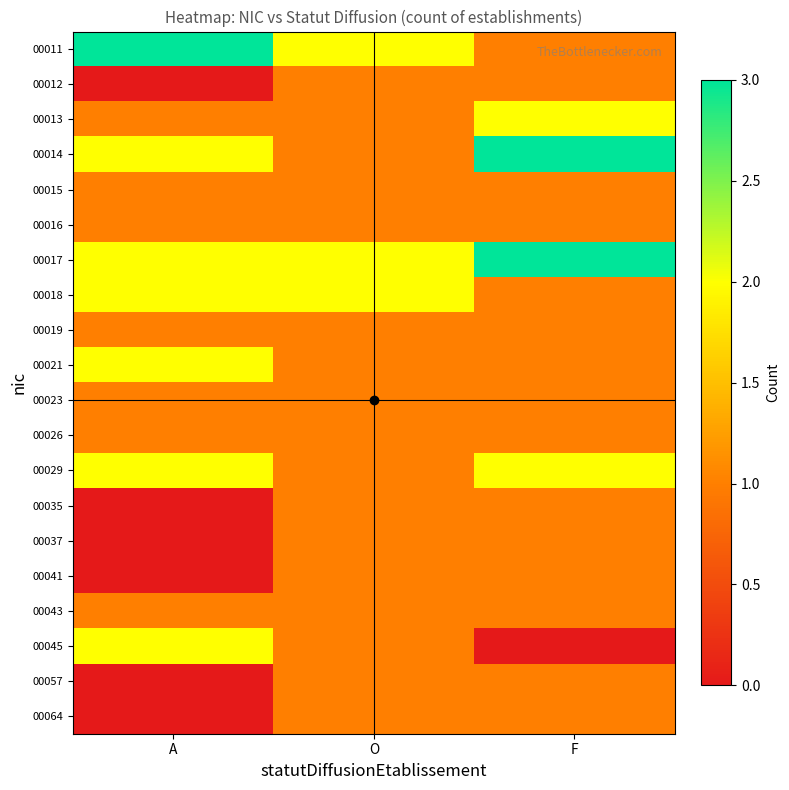

Reading left to right, transcribe all the data shown in this chart.

00011: A=3	O=2	F=1
00012: A=0	O=1	F=1
00013: A=1	O=1	F=2
00014: A=2	O=1	F=3
00015: A=1	O=1	F=1
00016: A=1	O=1	F=1
00017: A=2	O=2	F=3
00018: A=2	O=2	F=1
00019: A=1	O=1	F=1
00021: A=2	O=1	F=1
00023: A=1	O=1	F=1
00026: A=1	O=1	F=1
00029: A=2	O=1	F=2
00035: A=0	O=1	F=1
00037: A=0	O=1	F=1
00041: A=0	O=1	F=1
00043: A=1	O=1	F=1
00045: A=2	O=1	F=0
00057: A=0	O=1	F=1
00064: A=0	O=1	F=1